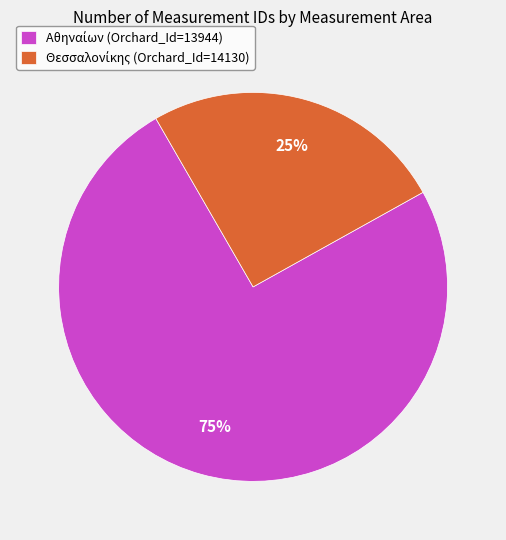

Count the number of slices in the pie.

2